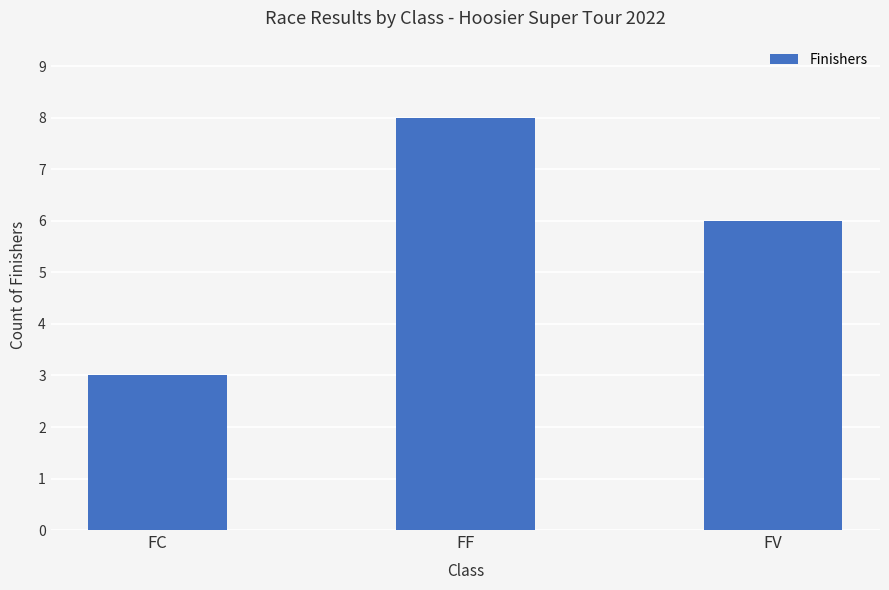

Rank the categories by value from lowest to highest.

FC, FV, FF